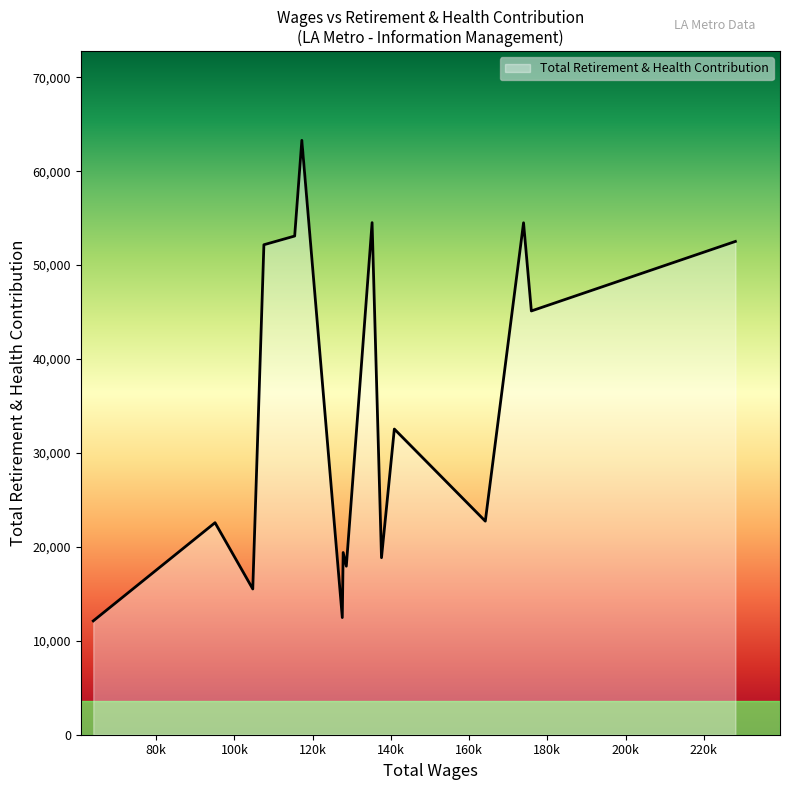

What is the maximum value shown in the chart?

63283